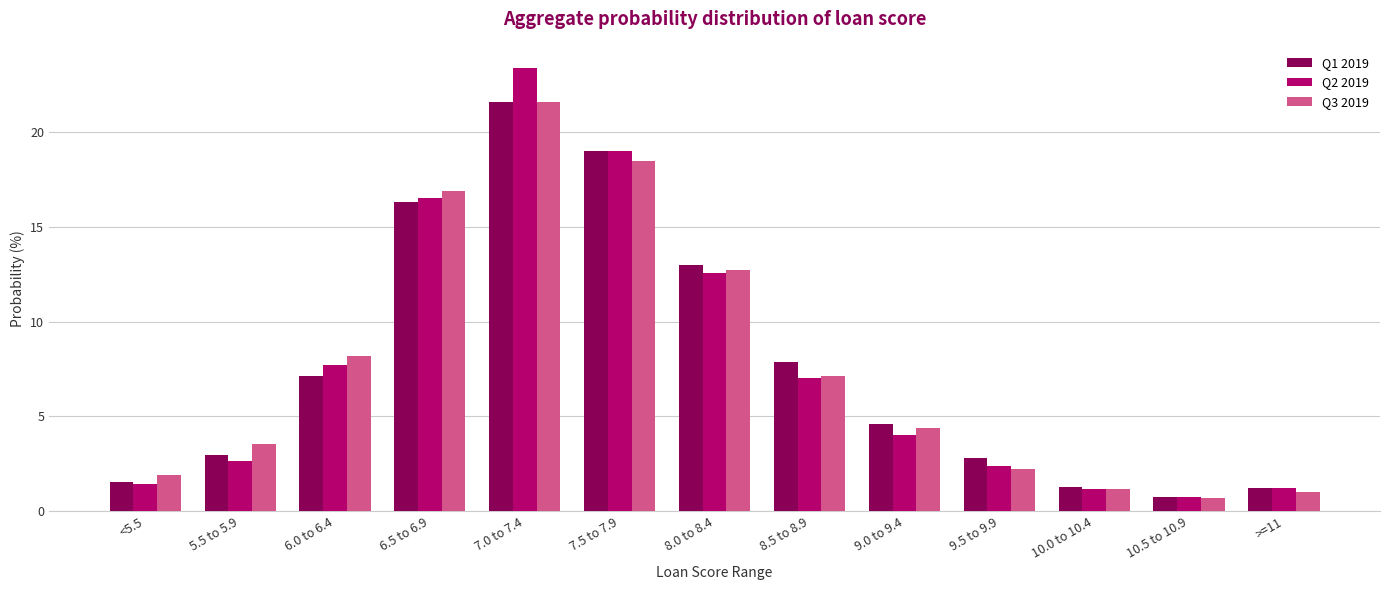

Between 5.5 to 5.9 and 7.5 to 7.9, which series saw the biggest shift?

Q2 2019